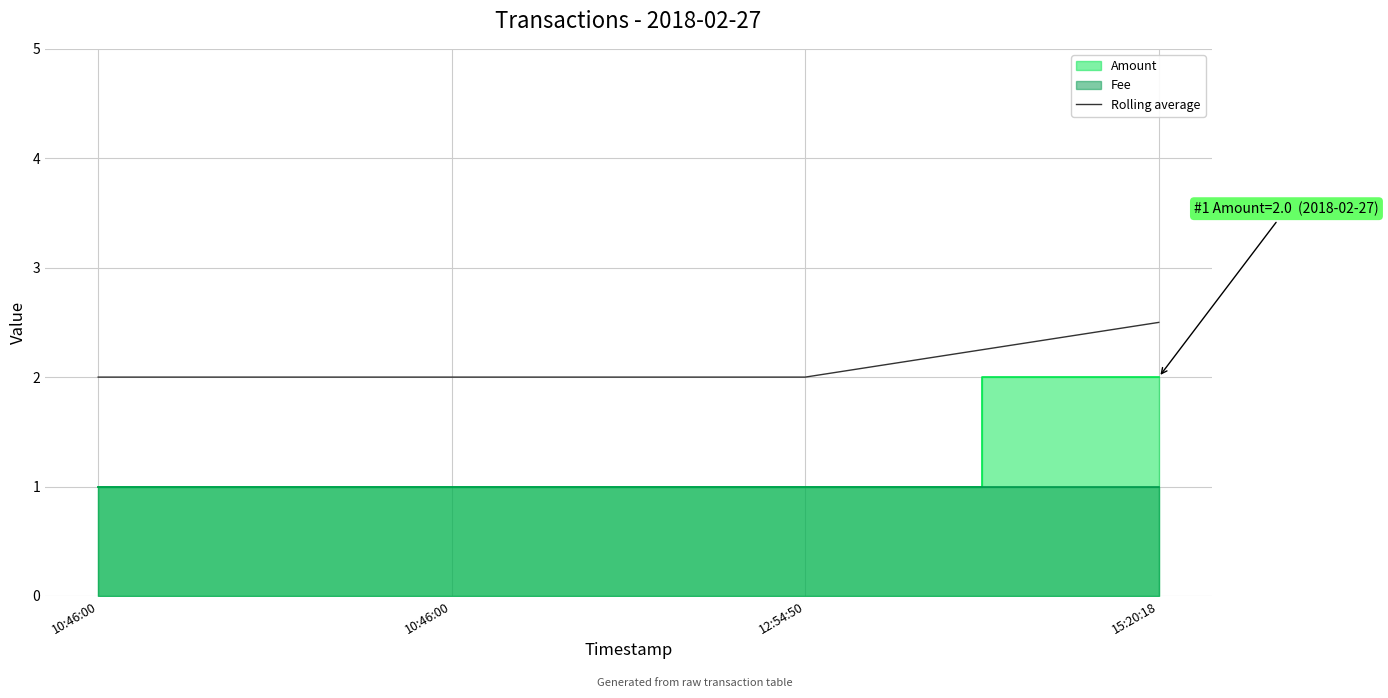

Where is the data nearest to the value 2?

10:46:00